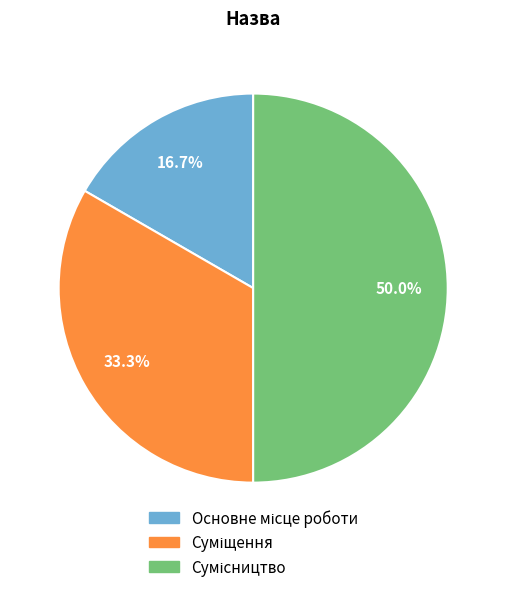

How many slices are in this pie chart?

3